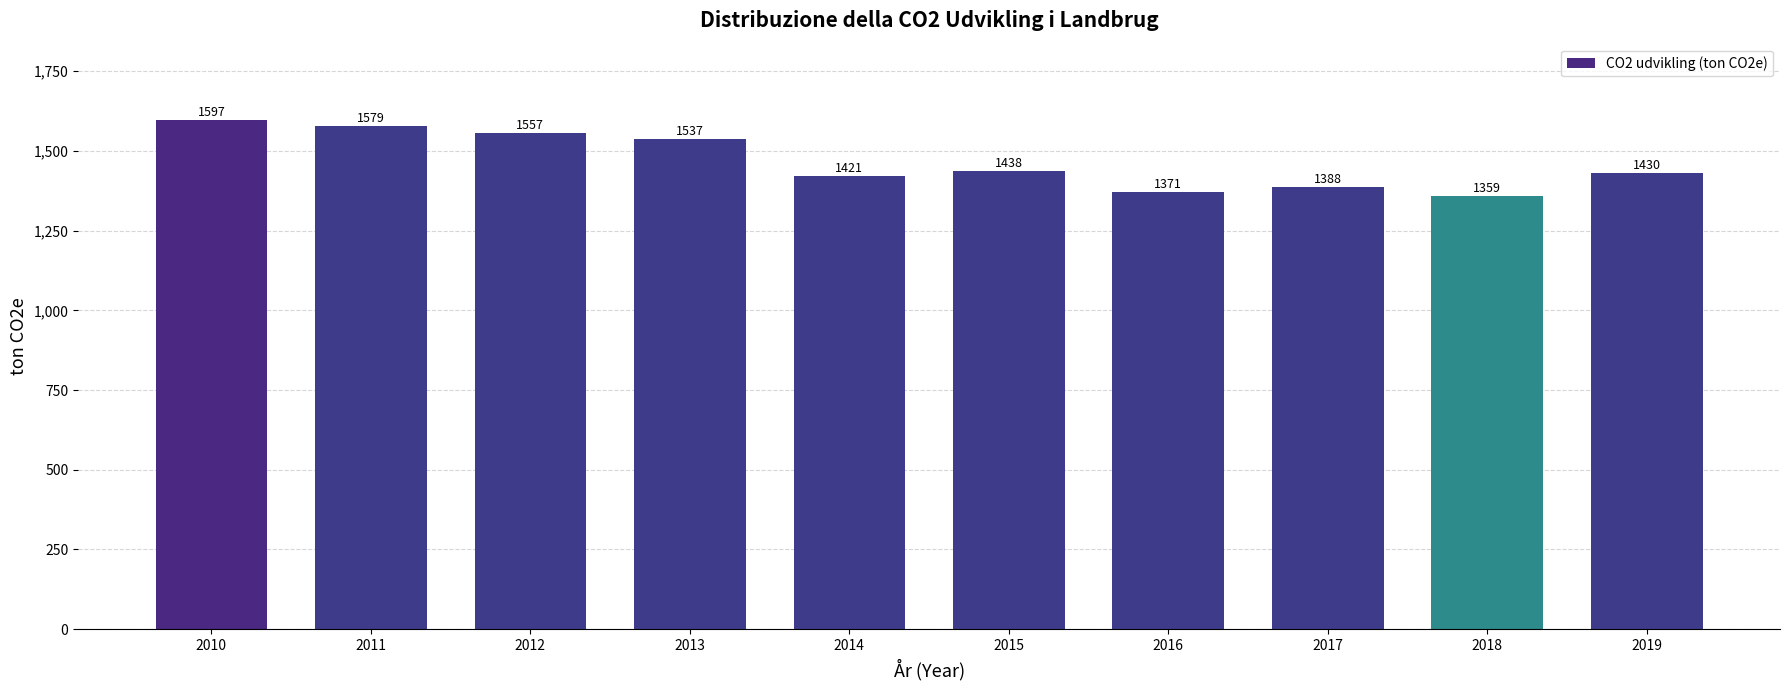

Reading right to left, list all the values displayed in this chart.

1430	1359	1388	1371	1438	1421	1537	1557	1579	1597